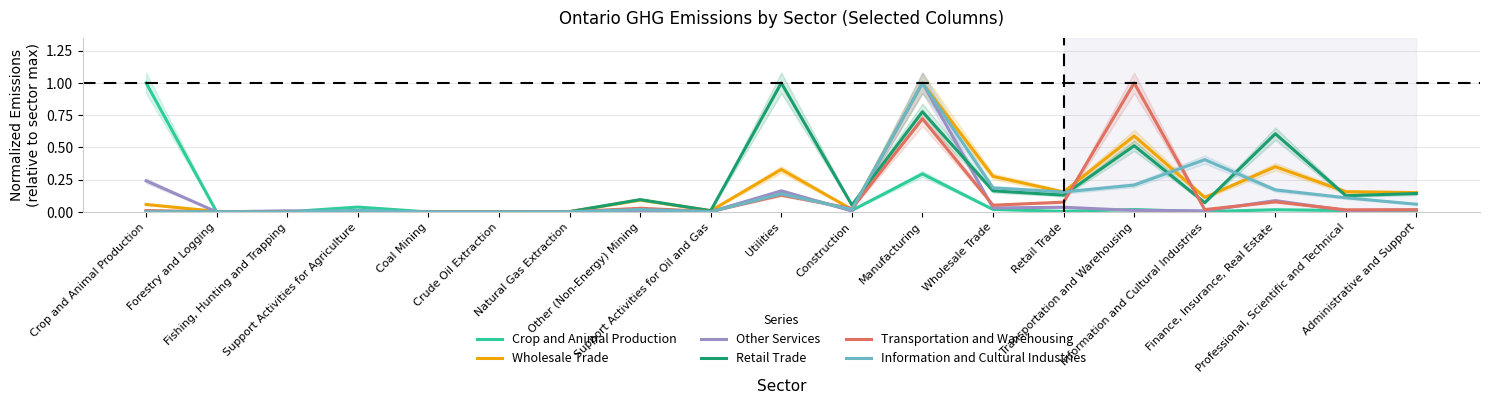

At which category is the sum across all series the highest?

Manufacturing